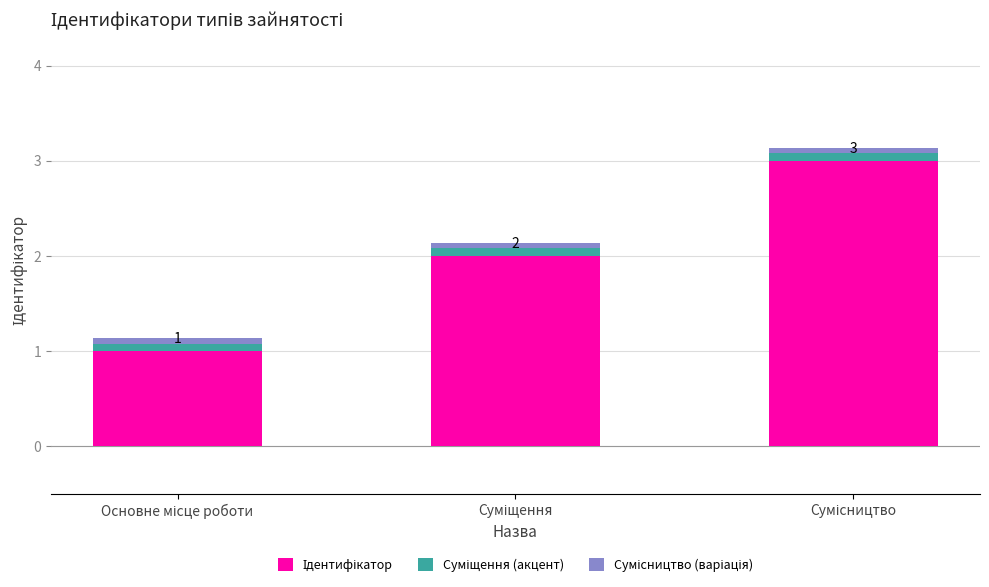

Rank the series by their maximum value, from highest to lowest.

Ідентифікатор, Суміщення (акцент), Сумісництво (варіація)